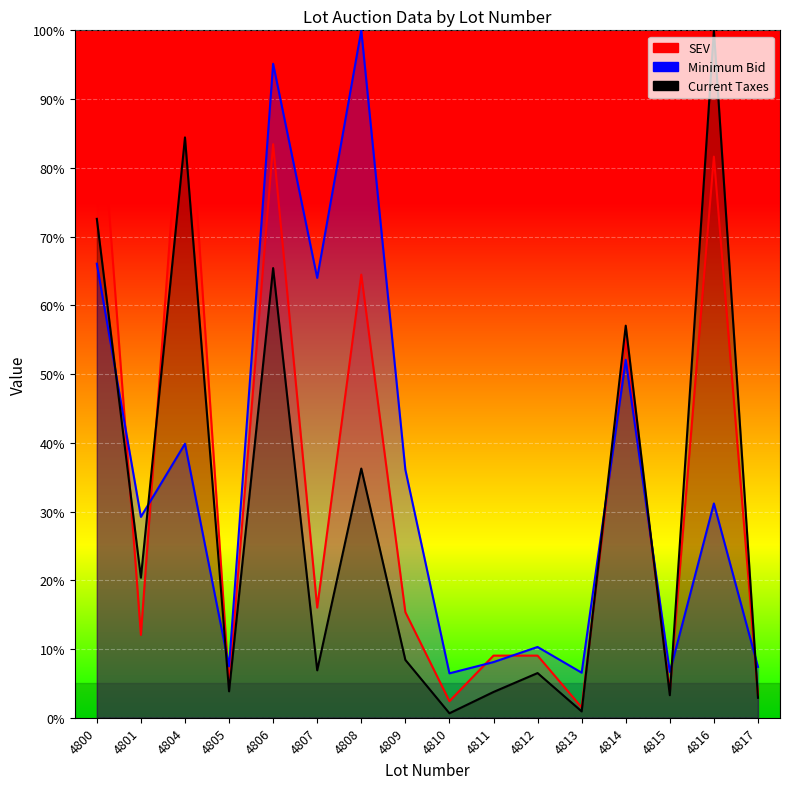

Reading left to right, transcribe all the data shown in this chart.

SEV: 97.6	12.0	100.0	4.8	83.4	16.0	64.5	15.4	2.4	9.0	9.0	1.5	55.1	3.9	81.6	3.3
Minimum Bid: 66.0	29.2	39.9	7.5	95.1	64.0	100.0	36.1	6.5	8.1	10.3	6.6	52.1	6.7	31.2	7.4
Current Taxes: 72.6	20.4	84.4	3.8	65.4	6.9	36.2	8.4	0.6	3.7	6.5	0.9	57.0	3.3	100.0	2.9